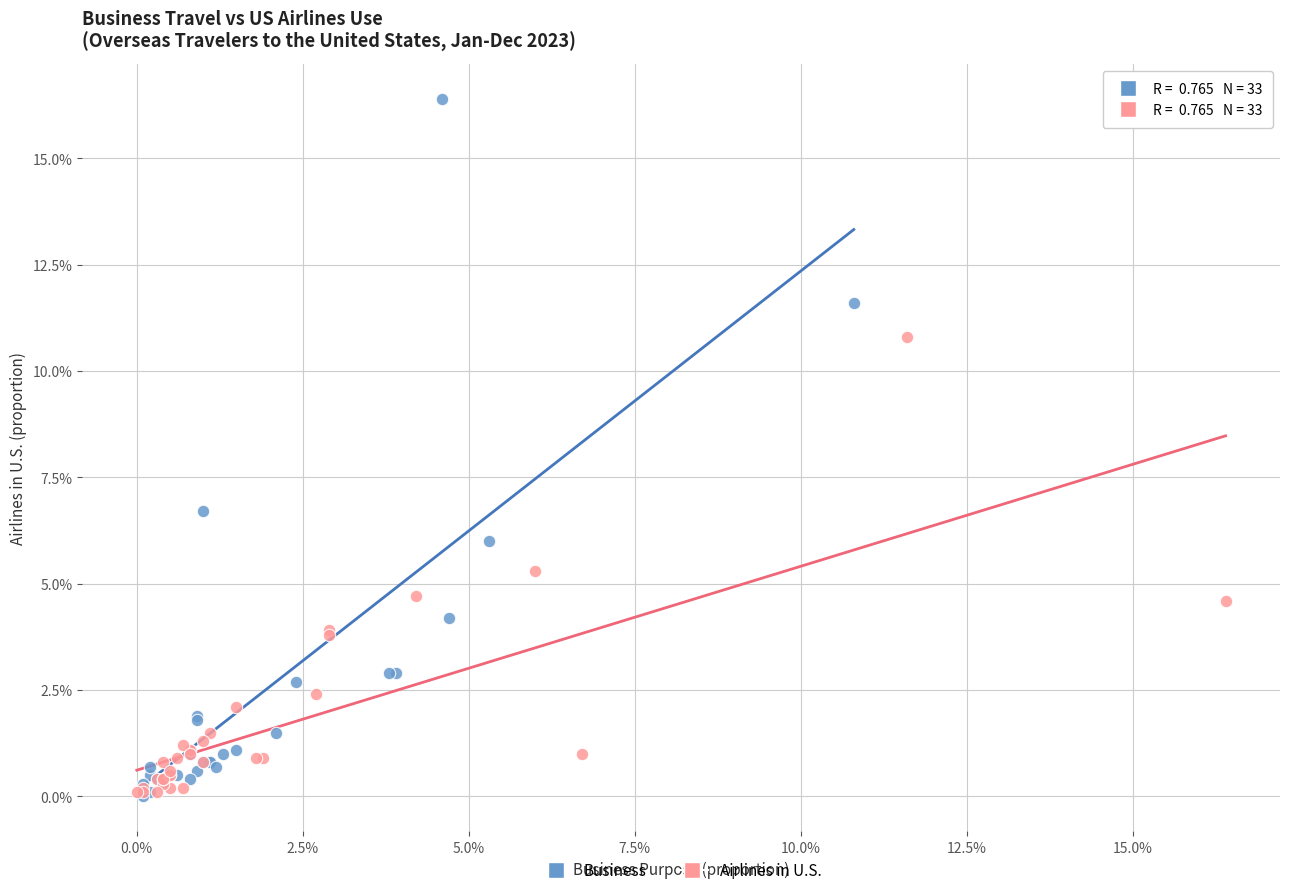

Which series has the largest Y range (max minus min)?

Business